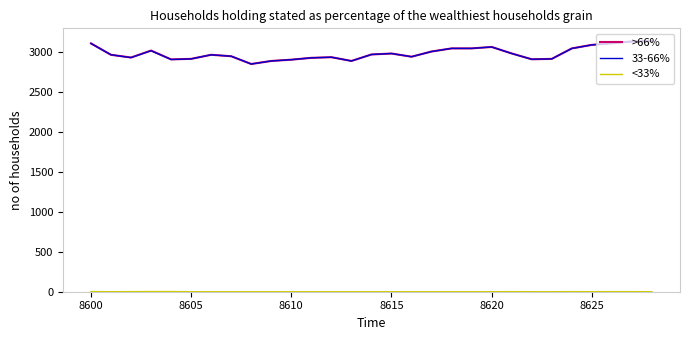

What is the greatest value displayed?

3134